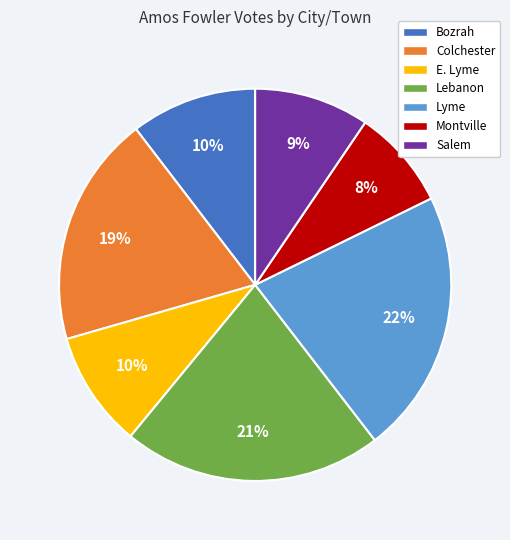

How many segments does this pie chart have?

7